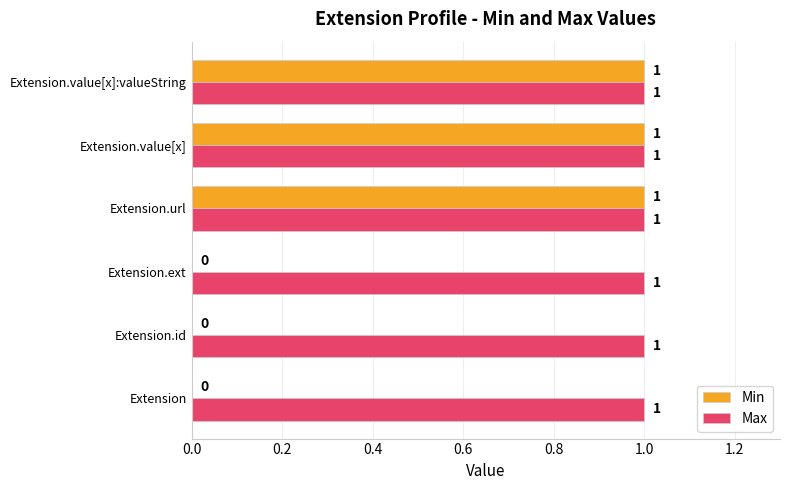

The Max series shows 1 at Extension. True or false?

True